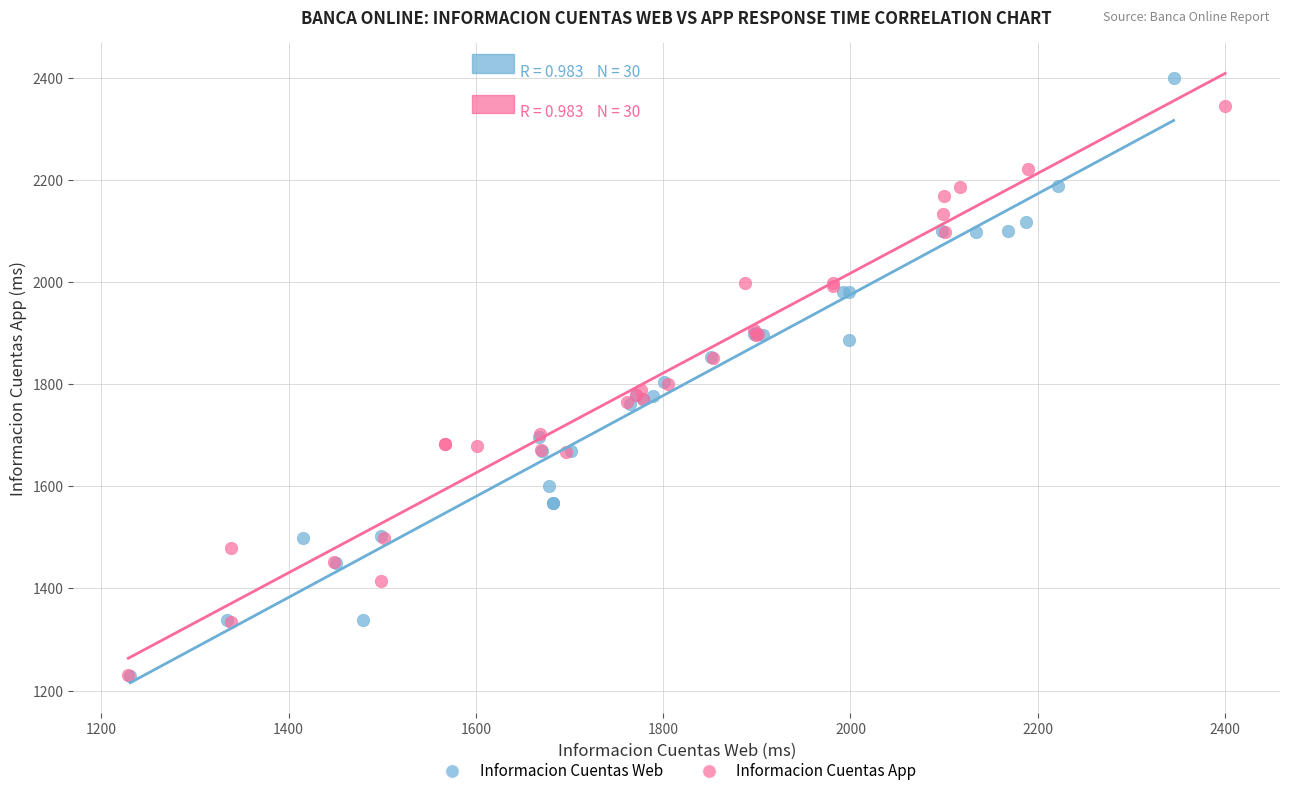

Which series contains the highest Y value?

Informacion Cuentas Web